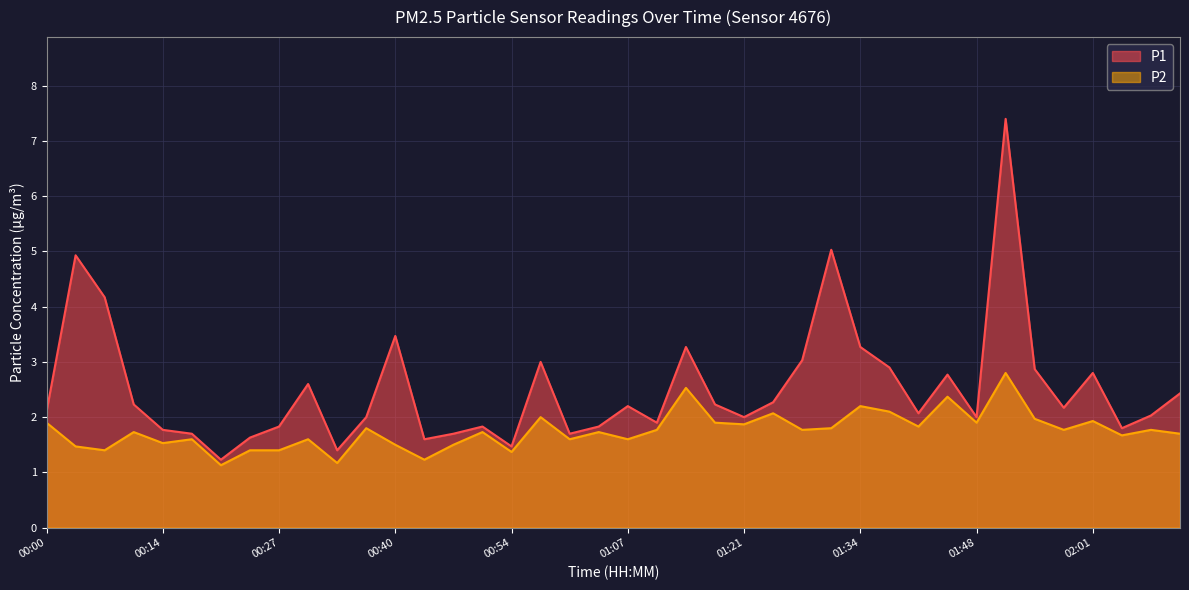

Where is P1 nearest to the value 4?

00:07